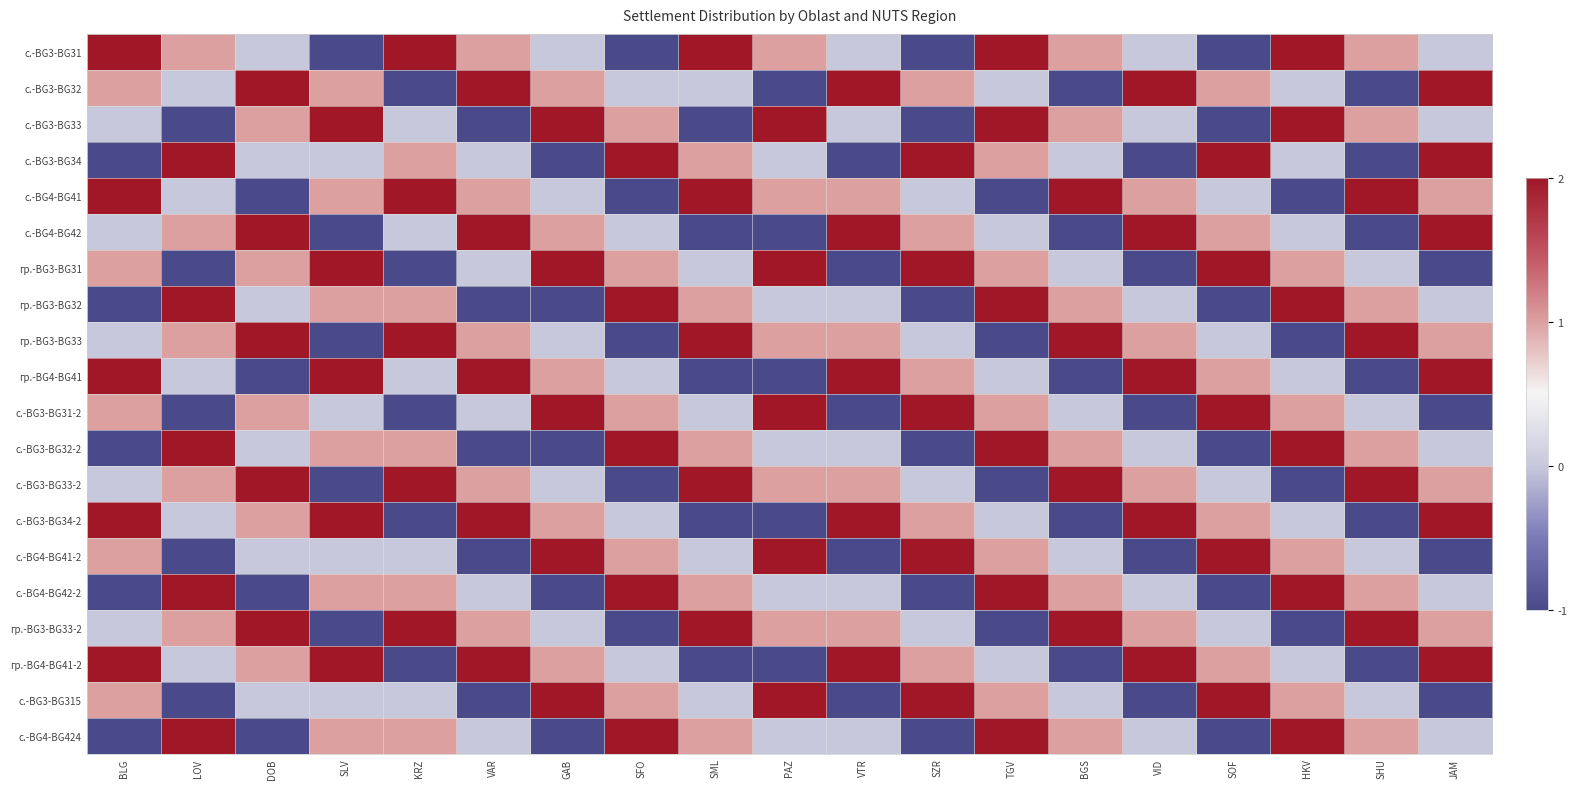

What is the spread (max minus min) of values at SML?

3